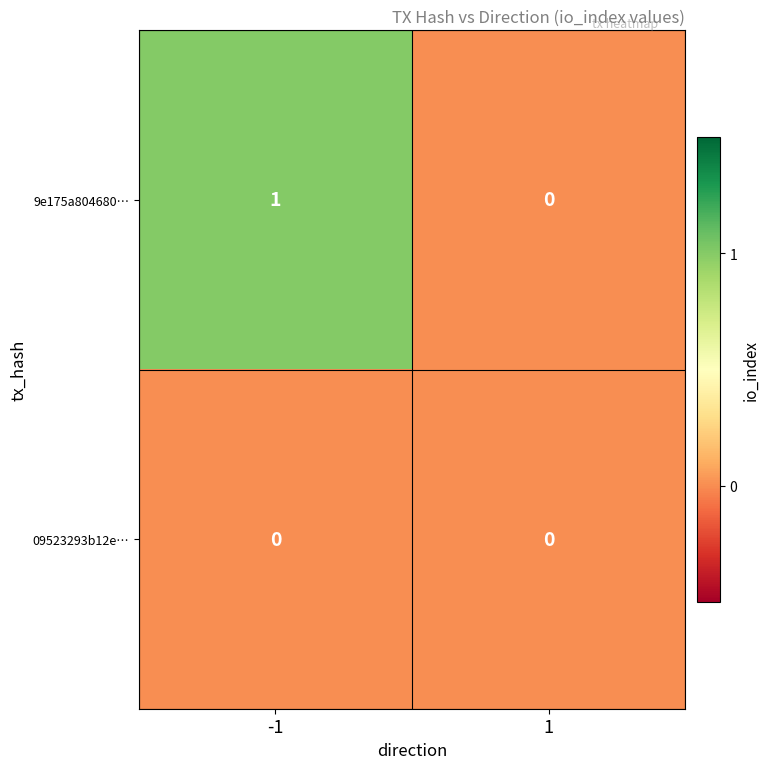

Is the value of 09523293b12e… at 1 greater than the value of 9e175a804680… at -1?

No